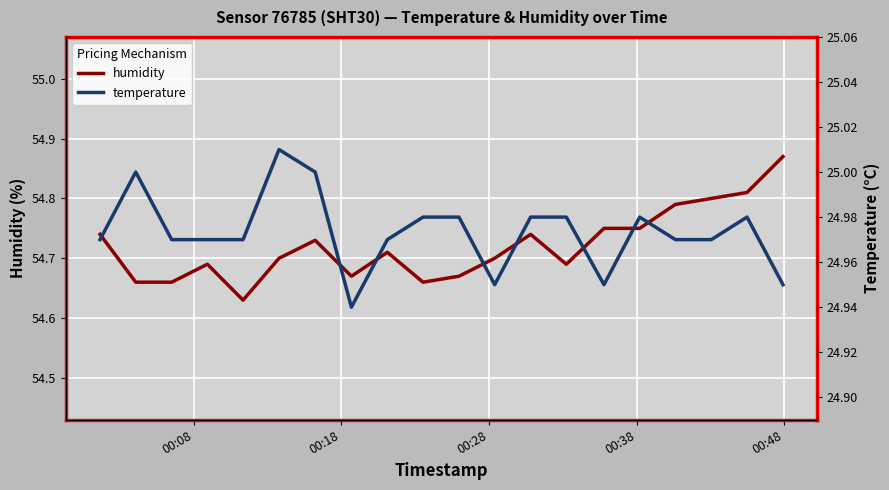

Which series has the widest spread of values?

humidity